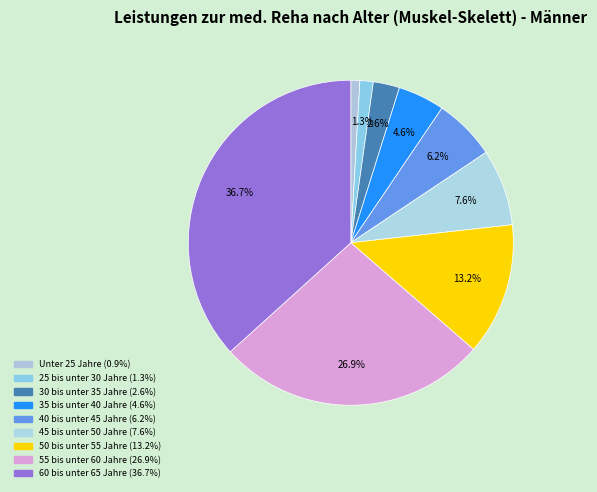

Count the number of slices in the pie.

9